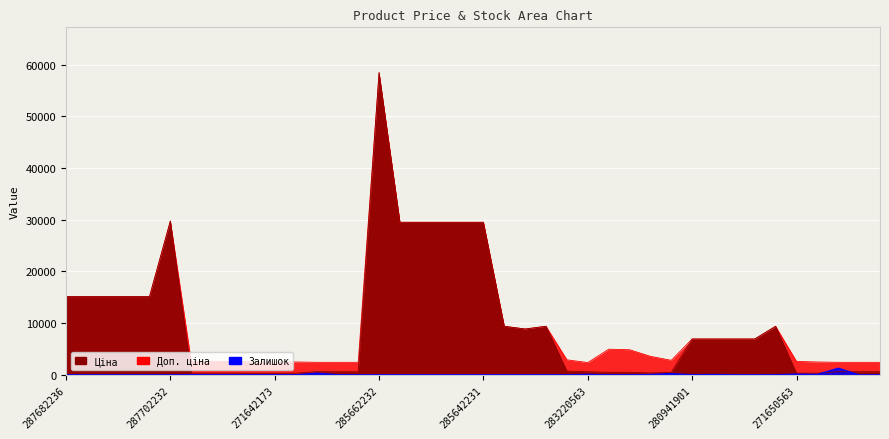

The Ціна series shows 603.7 at 249092174. True or false?

True